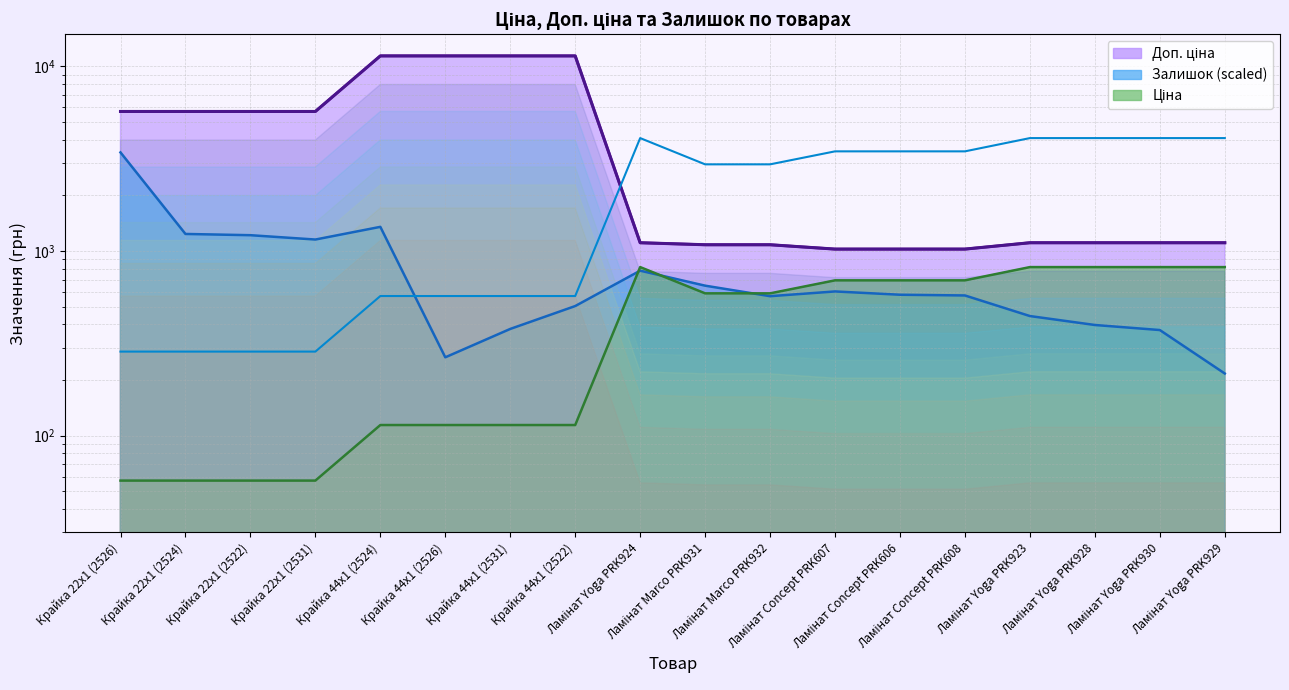

What are all the series names shown in the legend?

Ціна, Доп. ціна, Залишок